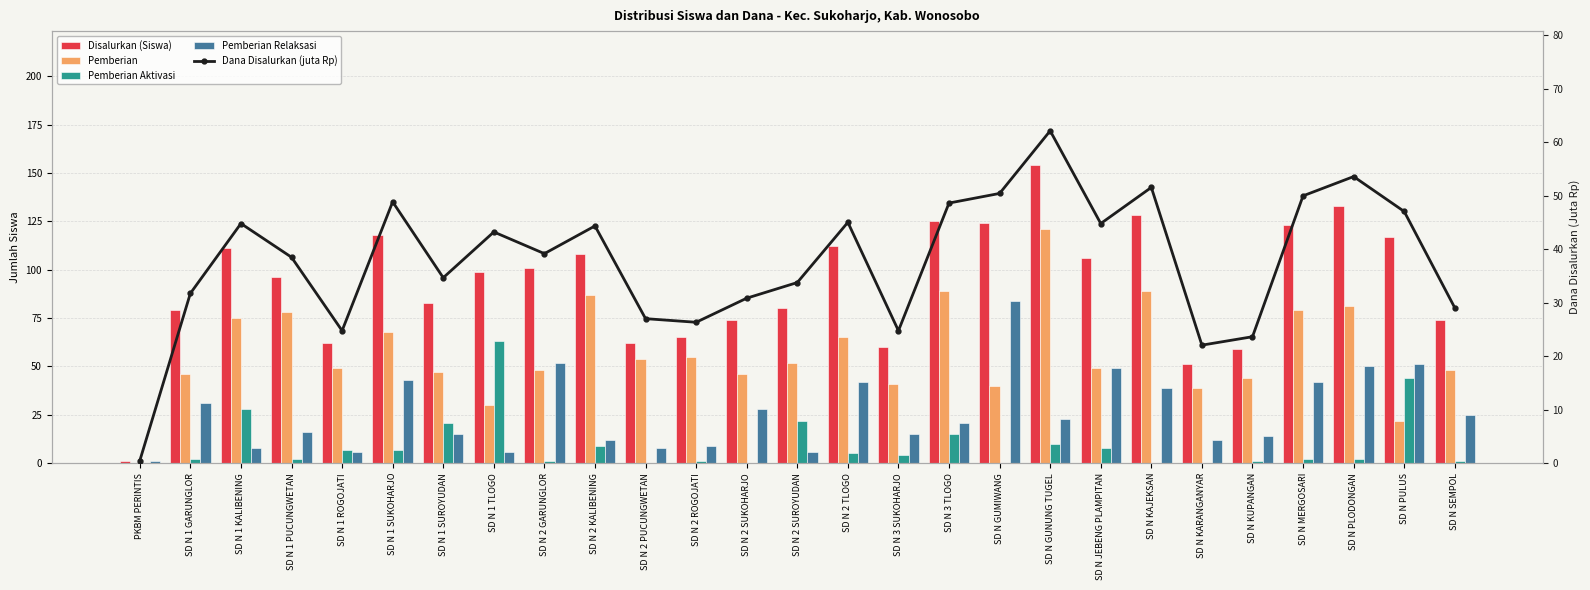

Which category has the highest value across all series?

SD N GUNUNG TUGEL